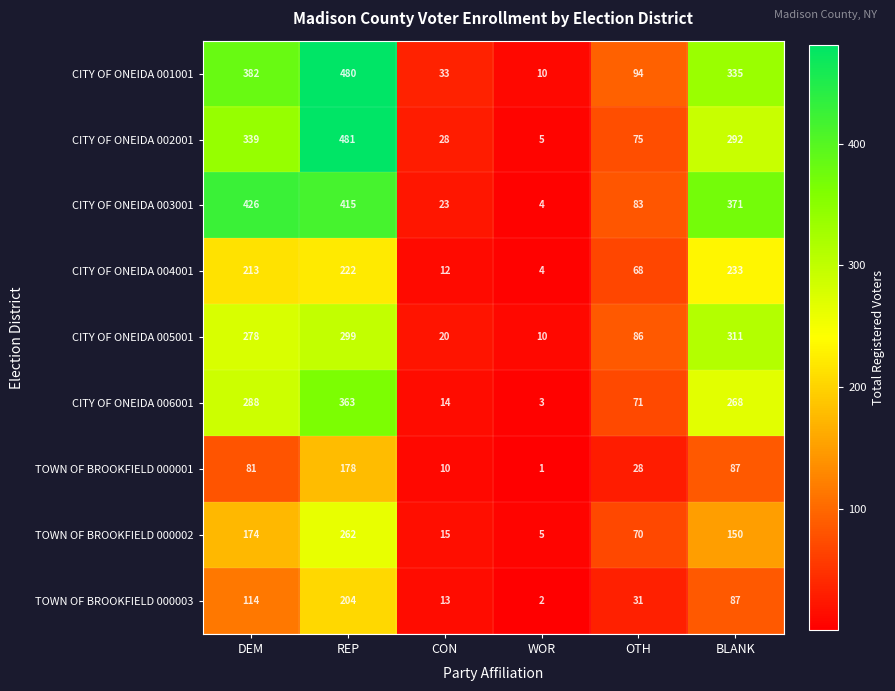

What is the difference between the TOWN OF BROOKFIELD 000002 values at OTH and WOR?

65